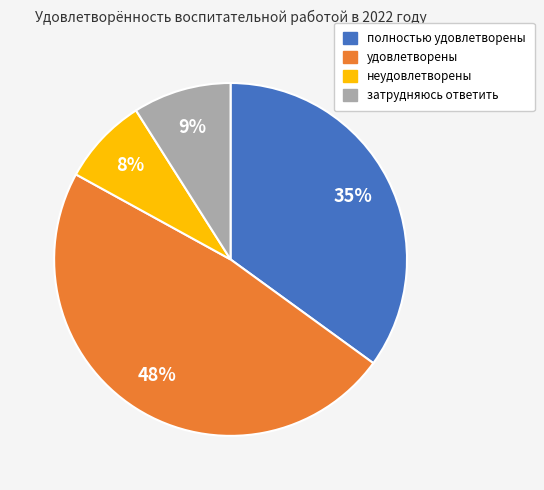

Combined, do затрудняюсь ответить and удовлетворены account for over 50%?

Yes